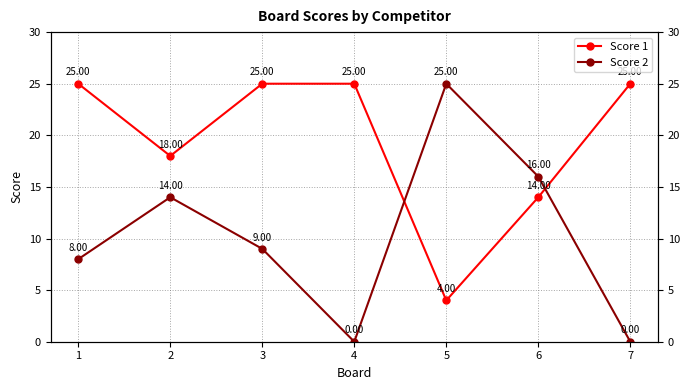

Which series has the largest range (max minus min)?

Score 2